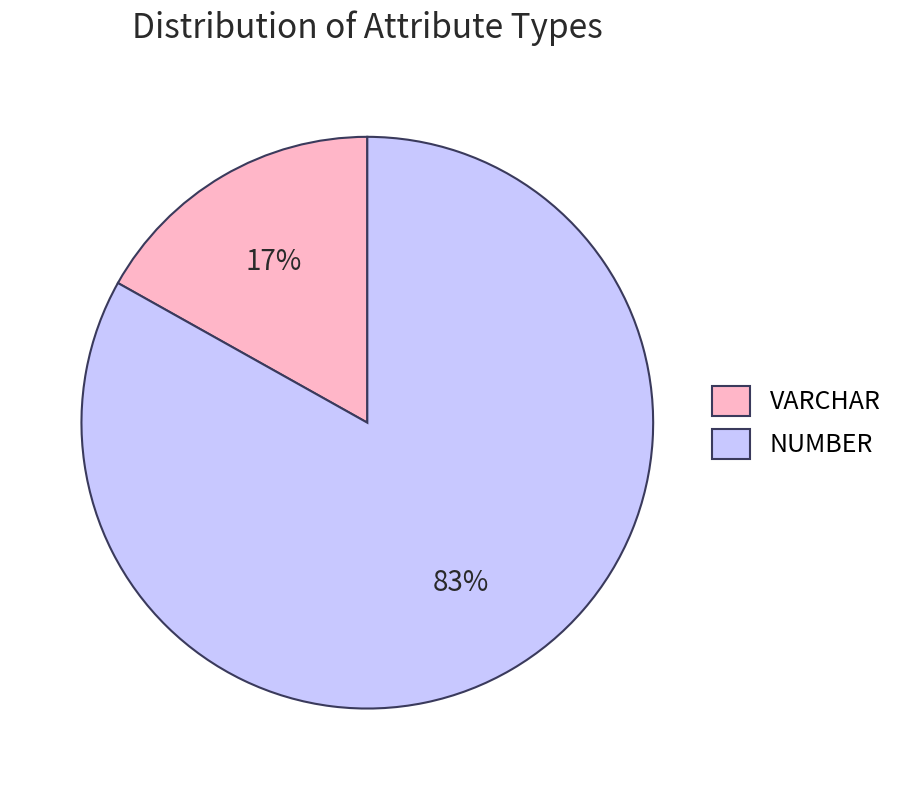

How many slices are in this pie chart?

2